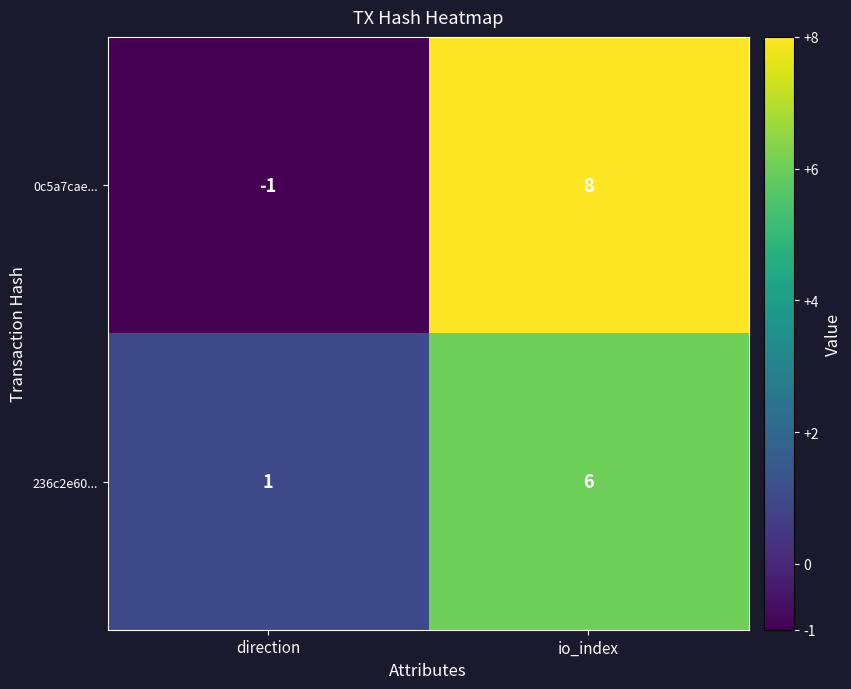

At which category is the sum across all series the highest?

io_index